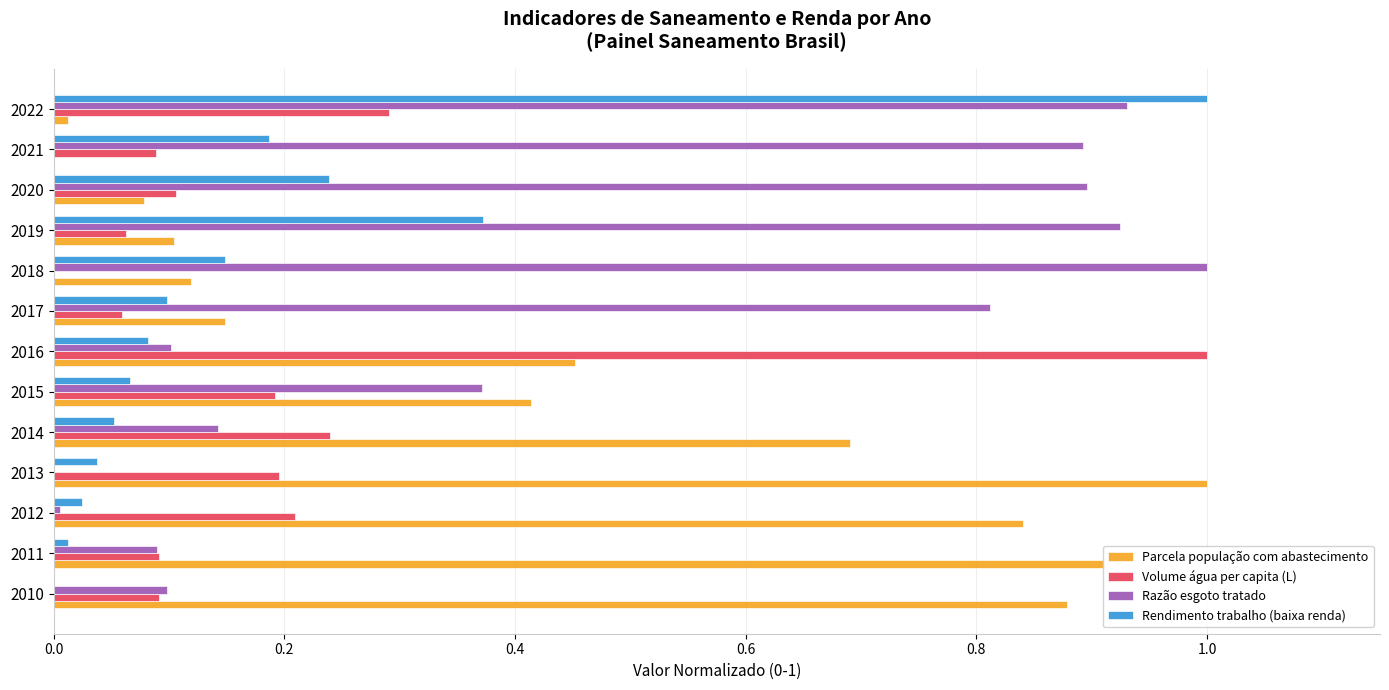

Is it true that Volume água per capita (L) equals 0.1 at 2011?

True